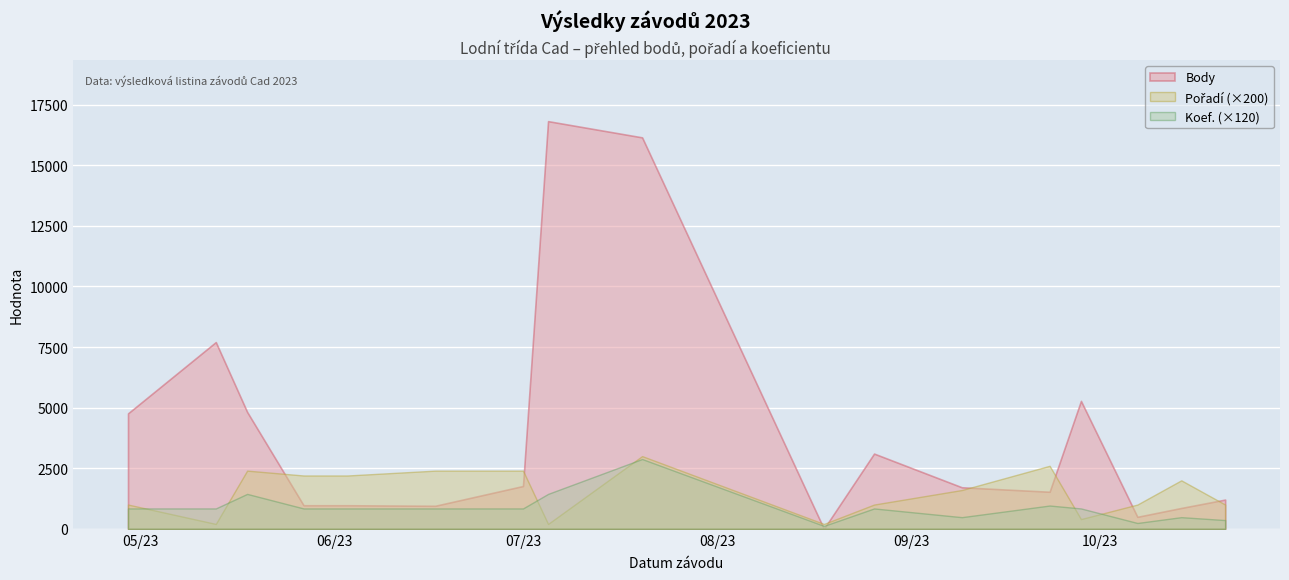

Reading left to right, extract all data points from this chart.

Body: 4765	7707	4824	972	972	950	1766	16824	16154	0	3104	1713	1529	5279	494	860	1206
Pořadí: 5	1	12	11	11	12	12	1	15	1	5	8	13	2	5	10	5
Koef.: 7	7	12	7	7	7	7	12	24	1	7	4	8	7	2	4	3